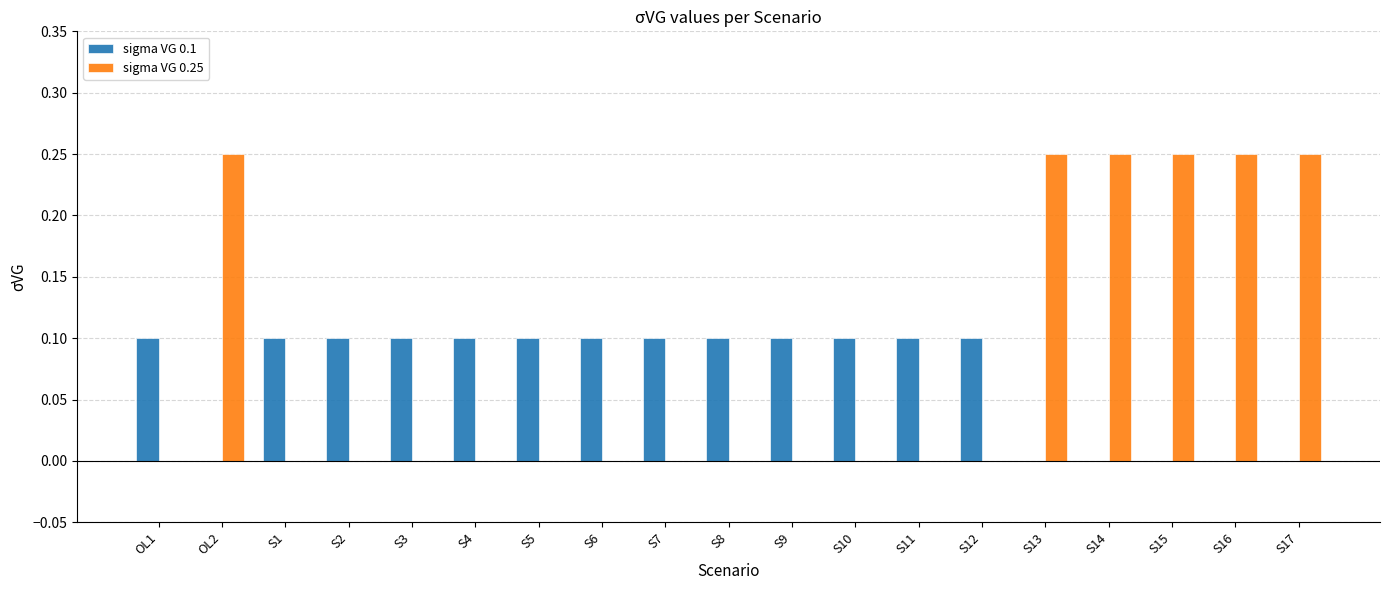

Which series changed the most between S1 and S16?

sigma VG 0.25